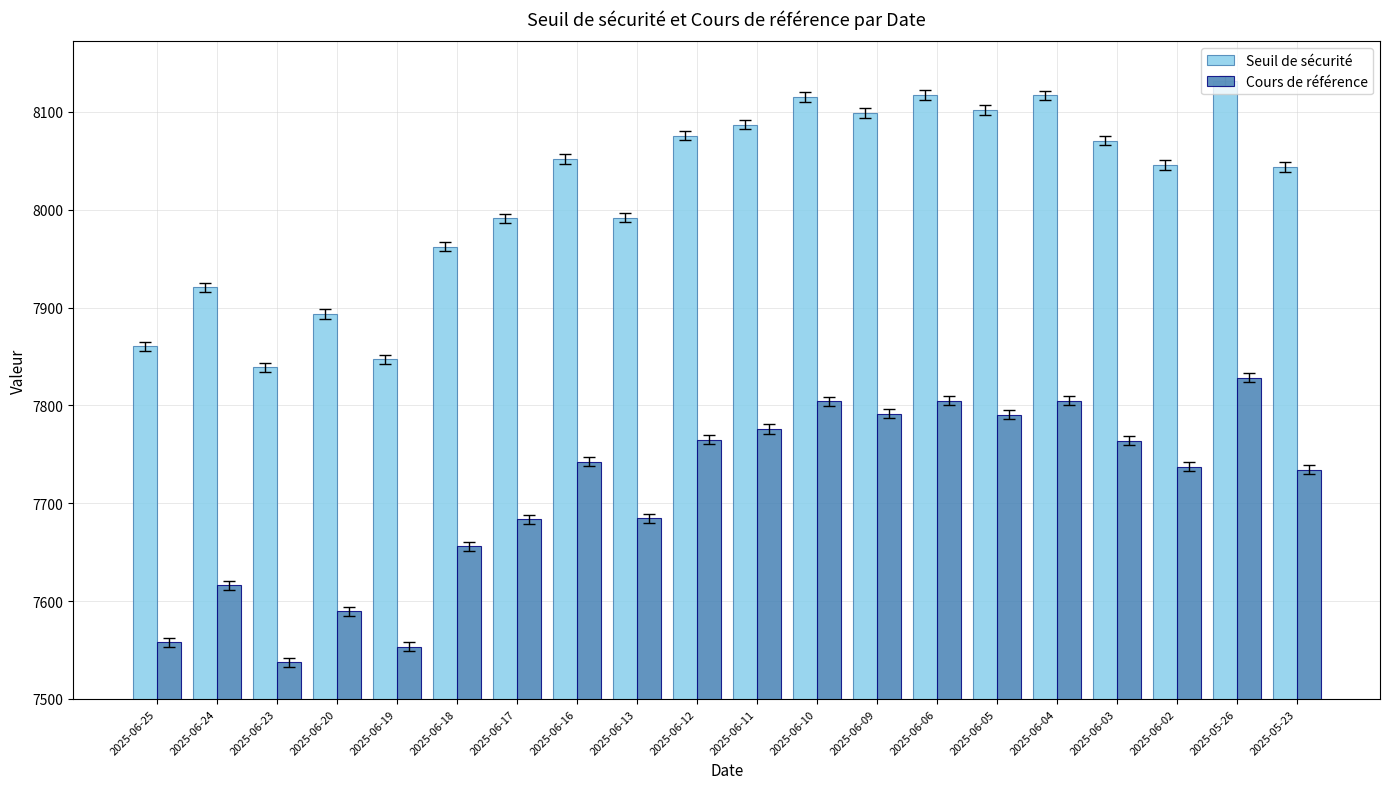

Rank the series by their maximum value, from lowest to highest.

Cours de référence, Seuil de sécurité